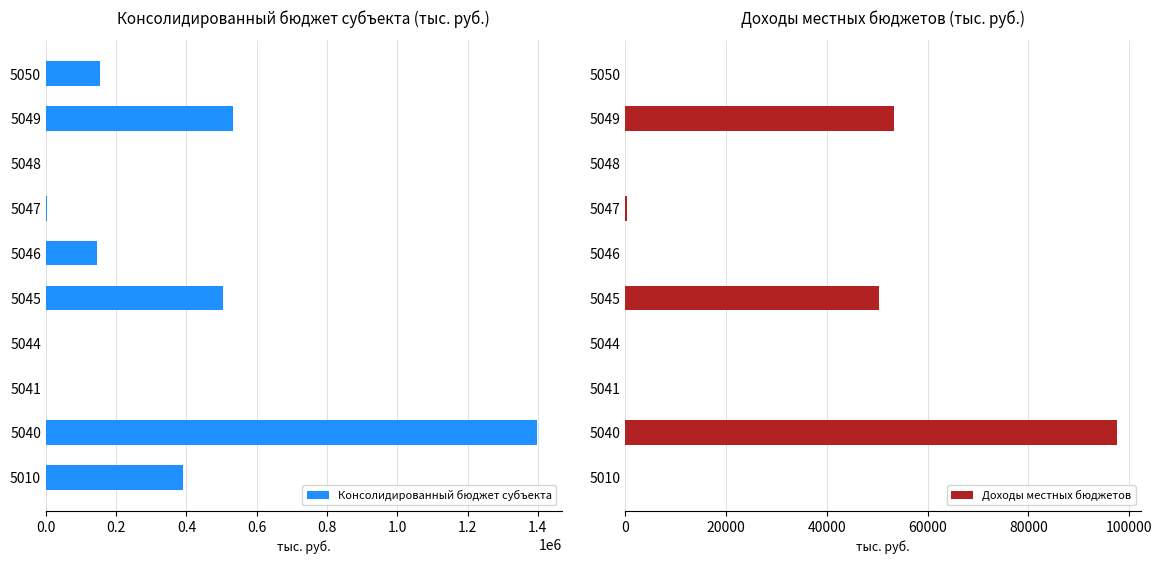

How many bars are there in each group?

2